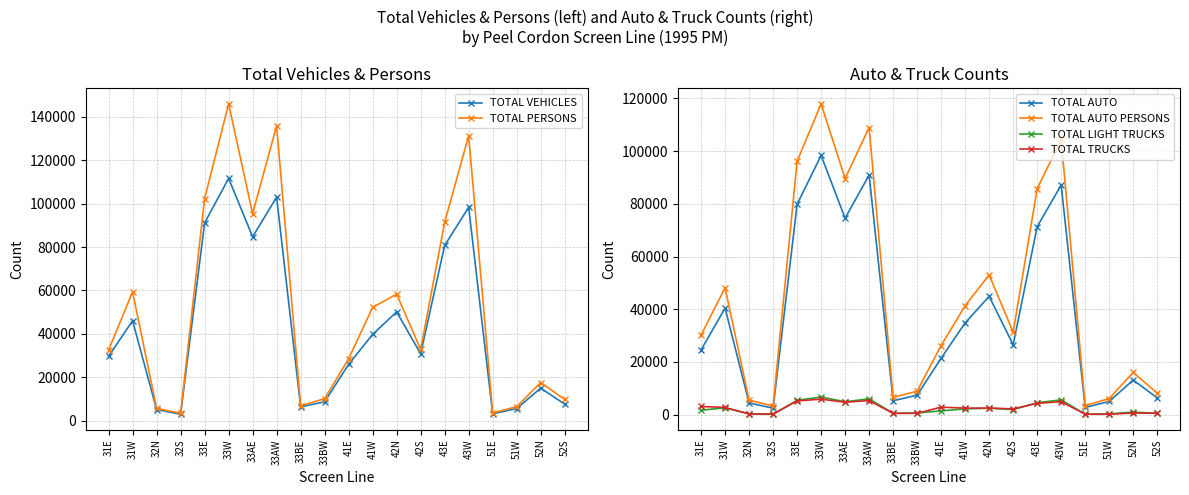

What is the maximum value for TOTAL PERSONS?

145942